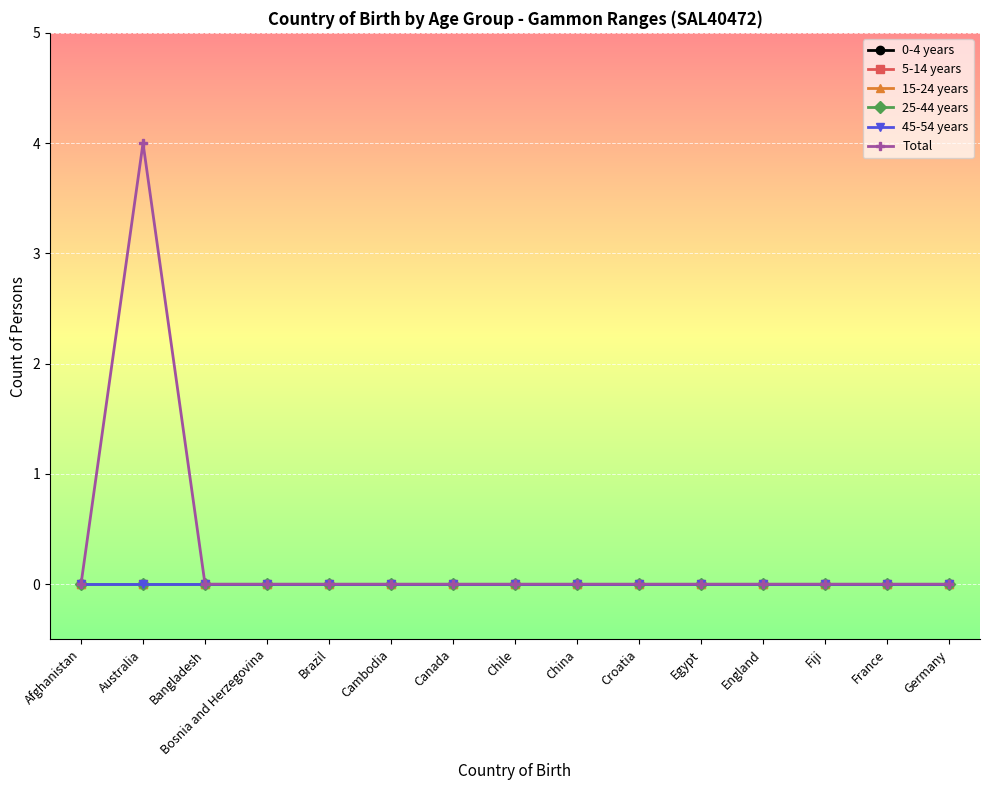

Which series has the largest total across all categories?

Total